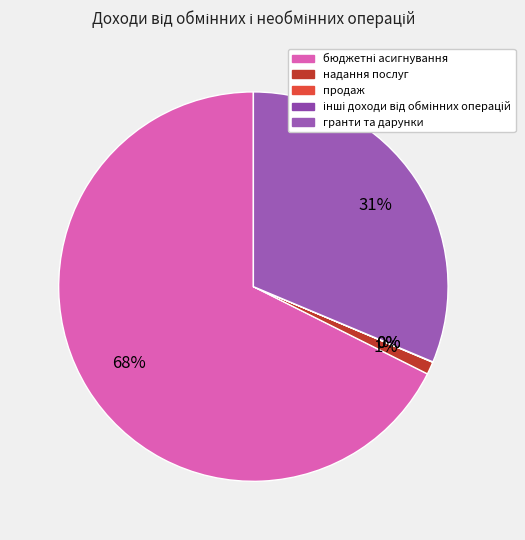

To the nearest percent, what portion does надання послуг represent?

1%